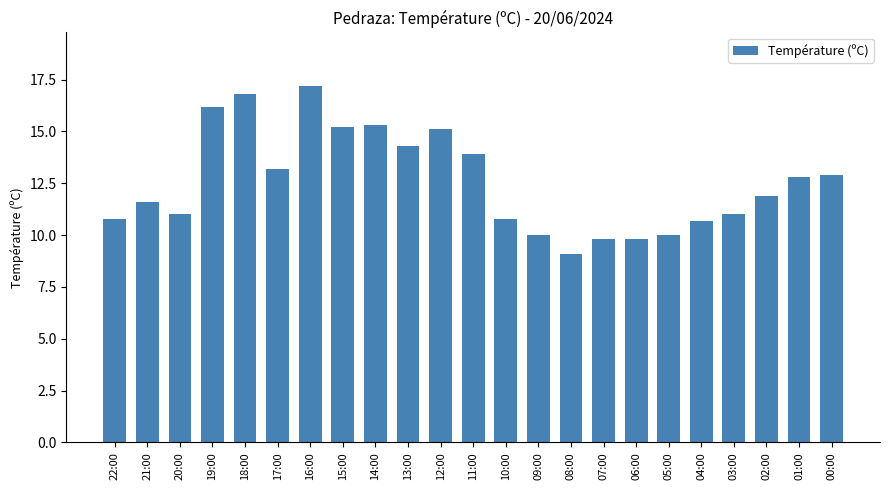

What position from the right is 20:00?

21